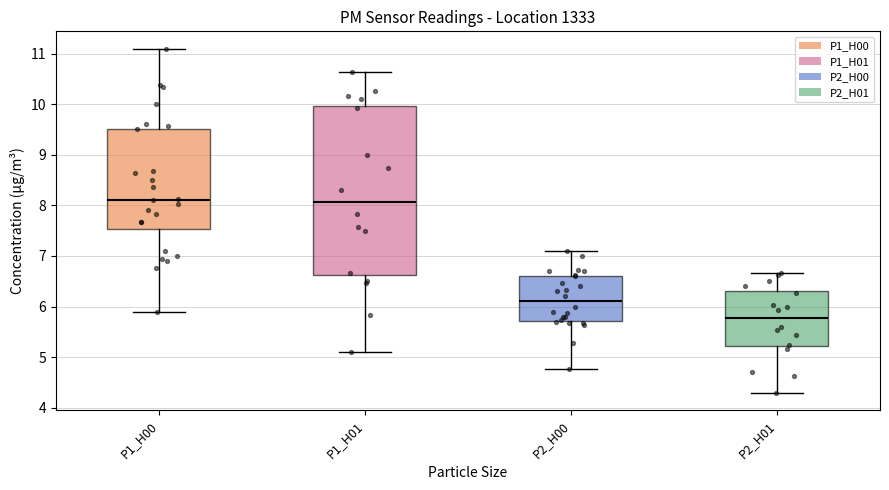

Reading left to right, transcribe this box plot: for each box, give where its median line is, the range the box spans, and where its two whiskers end, as read against the y-axis. The values are not printed on the chart, so give them approximately, as read against the axis.

P1_H00: median 8.1, box 7.5 to 9.5, whiskers 5.9 to 11.1
P1_H01: median 8.1, box 6.6 to 10.0, whiskers 5.1 to 10.6
P2_H00: median 6.1, box 5.7 to 6.6, whiskers 4.8 to 7.1
P2_H01: median 5.8, box 5.2 to 6.3, whiskers 4.3 to 6.7